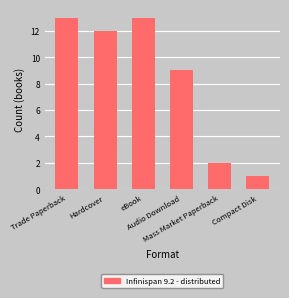

What is the change in value from Trade Paperback to Hardcover?

-1